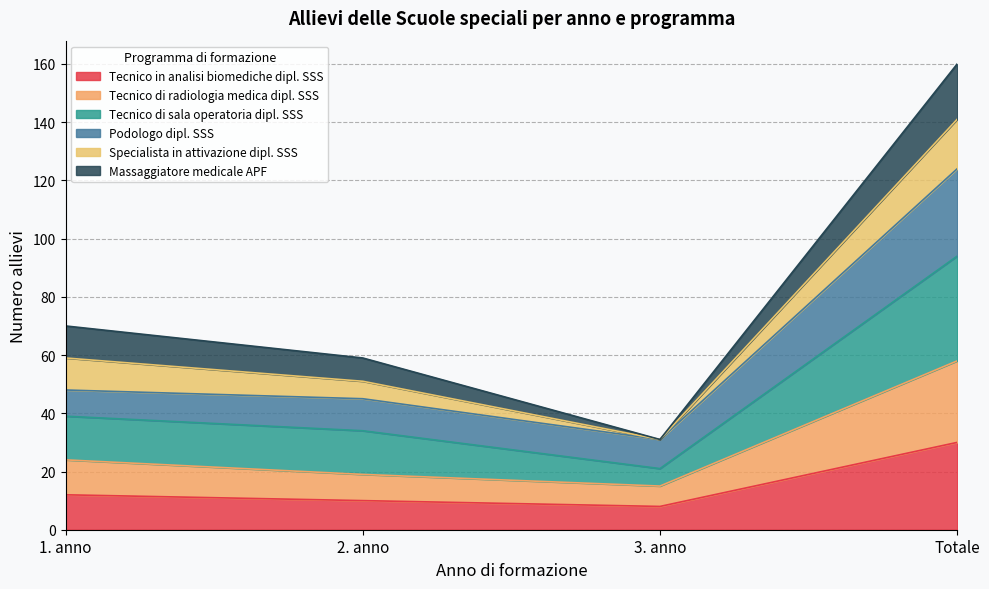

The Tecnico in analisi biomediche dipl. SSS series shows 30 at Totale. True or false?

True